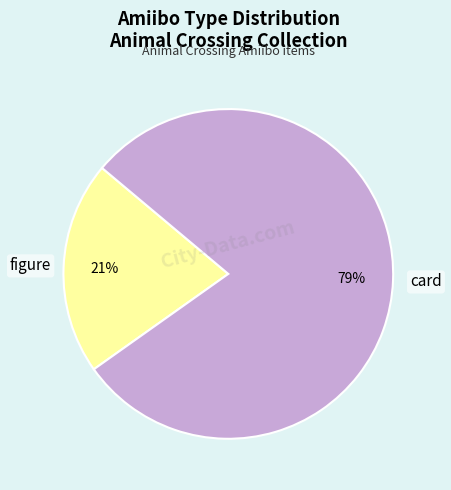

To the nearest percent, what is the average slice percentage?

50%